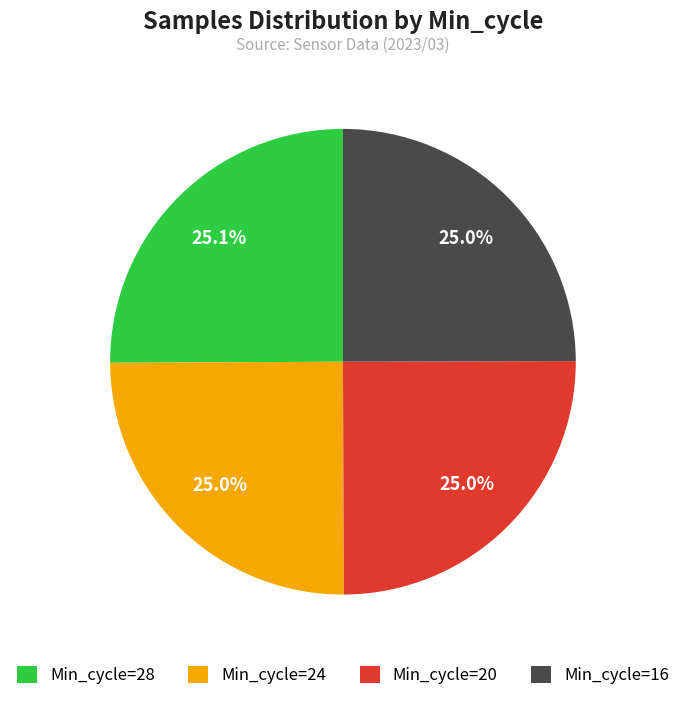

What is the ratio of the value at Min_cycle=24 to the value at Min_cycle=20?

1.0